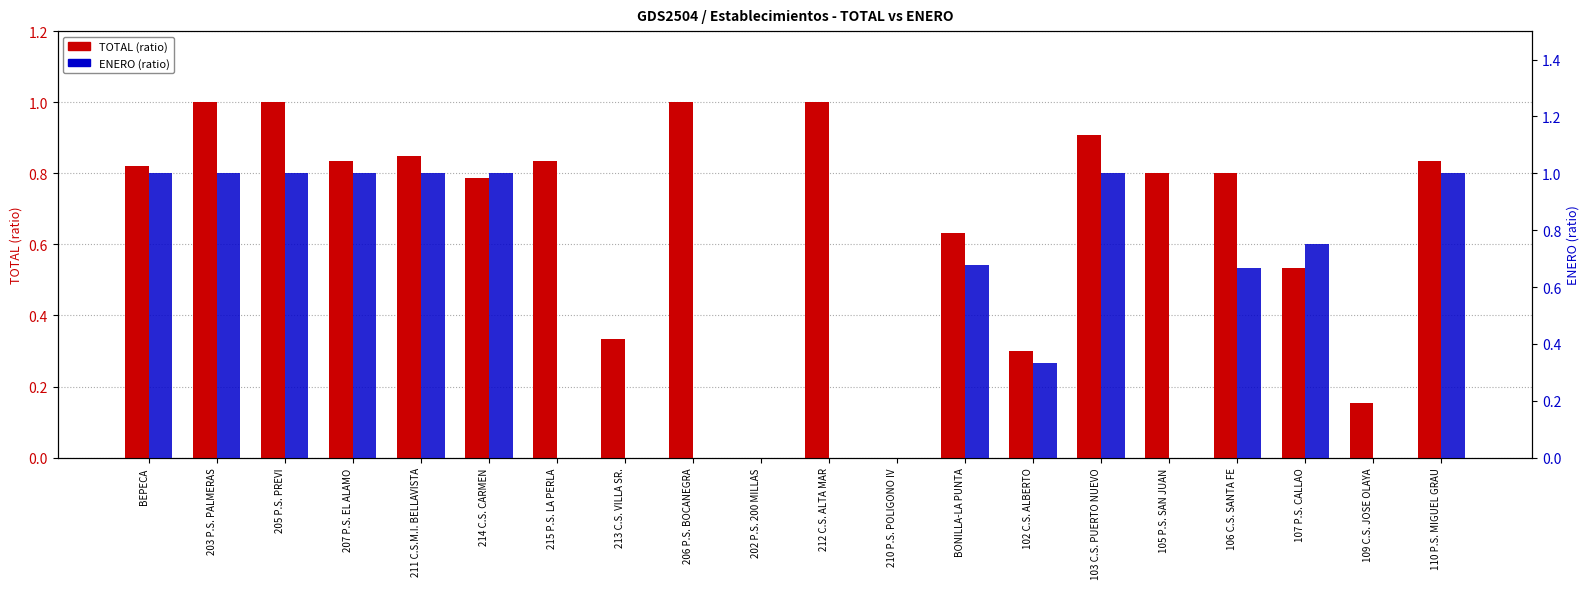

What is the difference between the second highest and second lowest values in the TOTAL series?

1.0